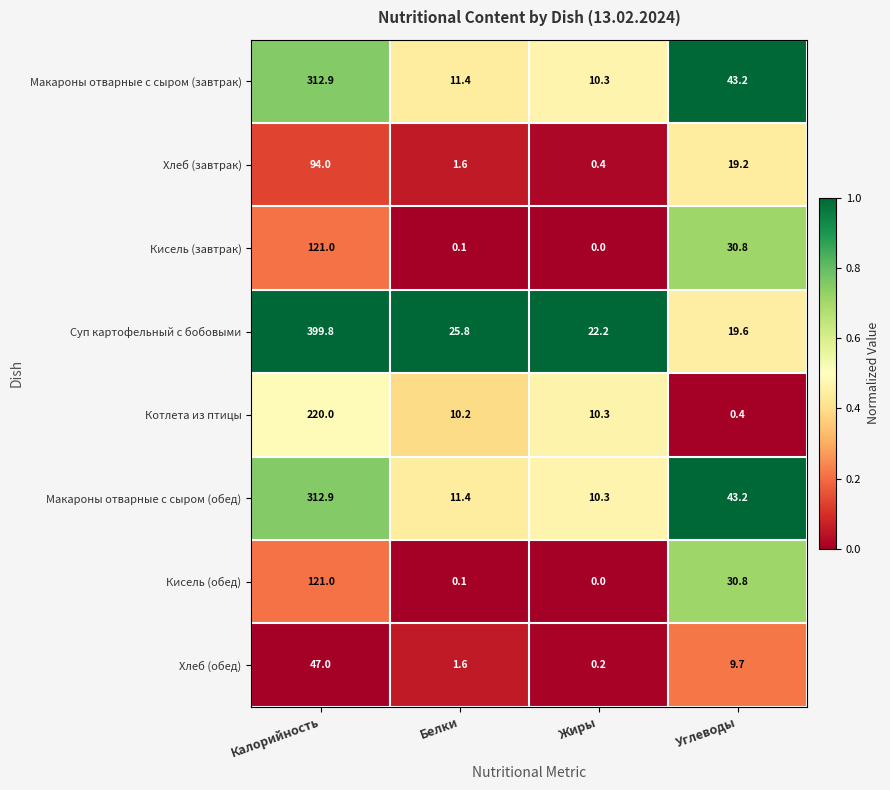

Which label corresponds to the largest value in the chart?

Калорийность